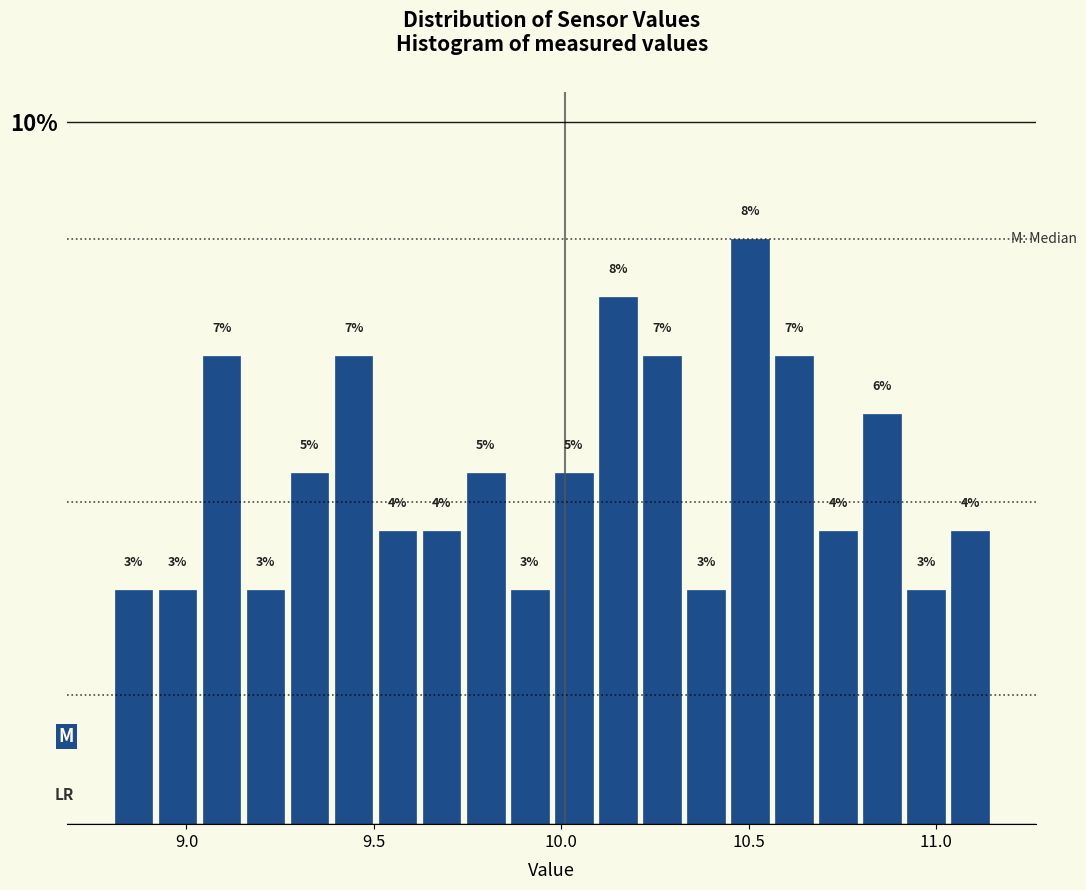

Around what value on the x-axis is the tallest bar? Give the approximate position of its centre, as read against the axis.

10.50